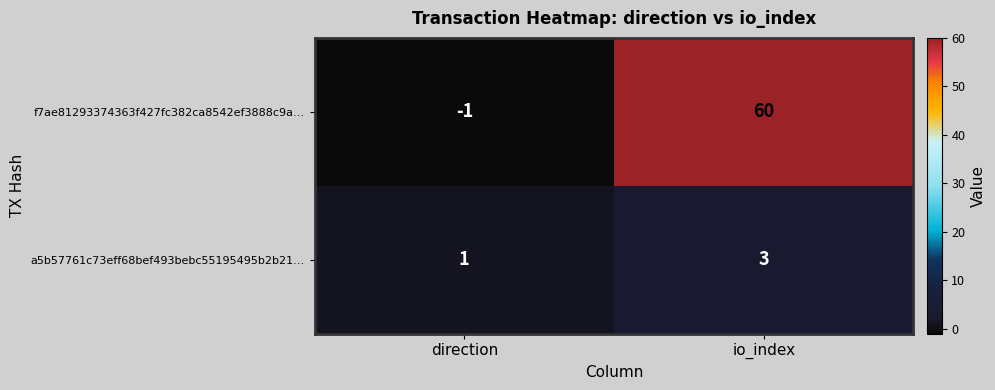

True or false: a5b57761c73eff68bef493bebc55195495b2b21… has a value of 3 at io_index.

True